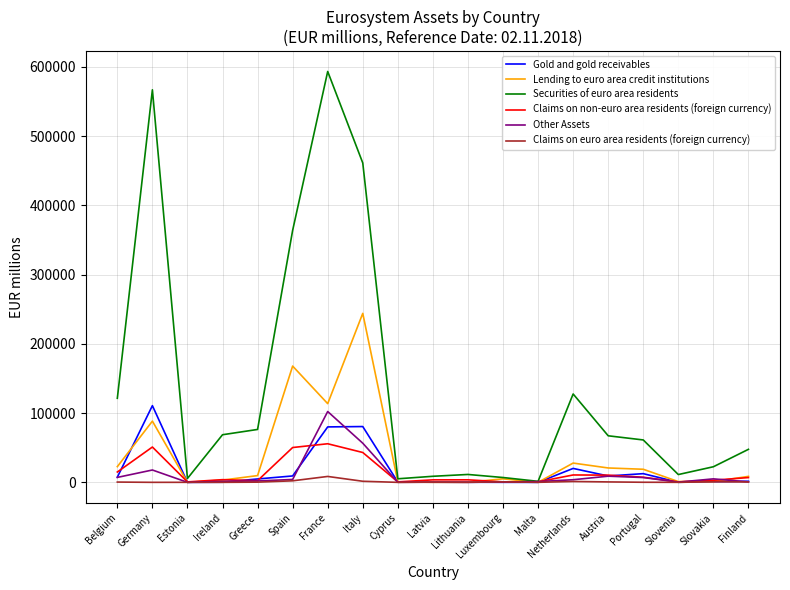

What is the maximum value shown in the chart?

593239